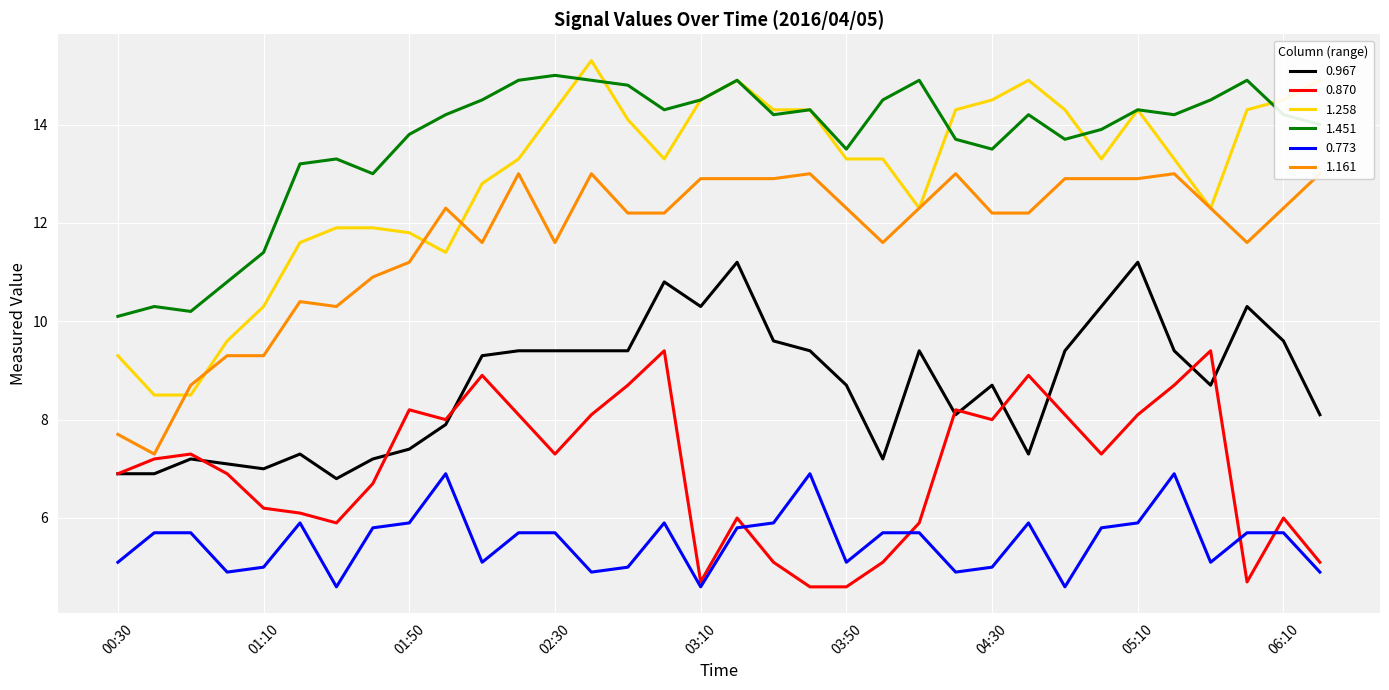

What is the value of the 0.967 point at the 34th from the left?

8.1